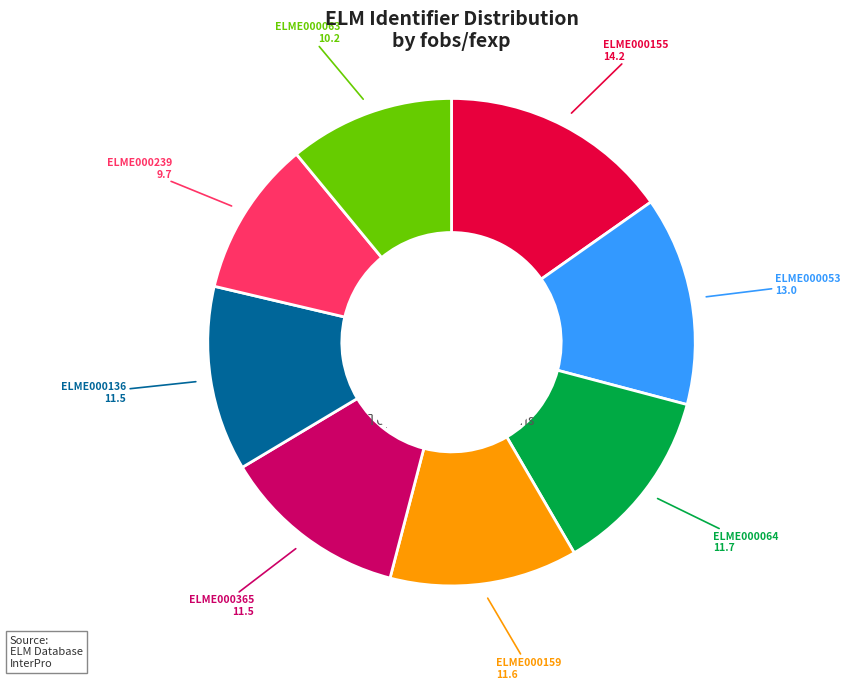

Count the number of slices in the pie.

8